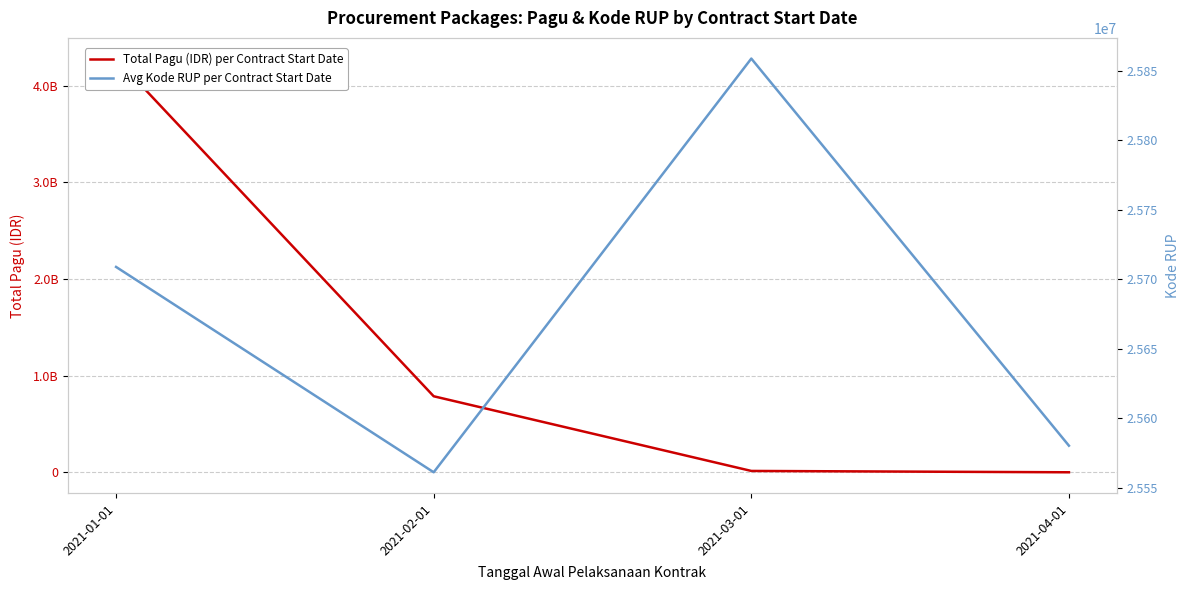

What is the value of the Total Pagu (IDR) per Contract Start Date point at the 1st from the left?

4278591913.0